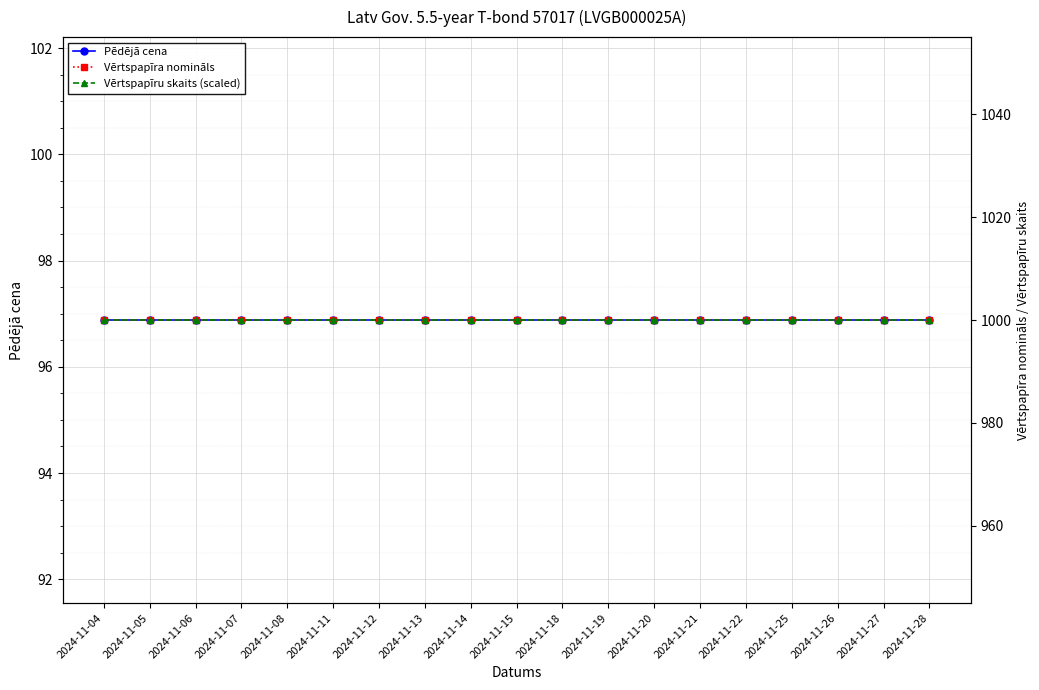

List the labels in order of Vērtspapīra nomināls value, largest first.

2024-11-04, 2024-11-05, 2024-11-06, 2024-11-07, 2024-11-08, 2024-11-11, 2024-11-12, 2024-11-13, 2024-11-14, 2024-11-15, 2024-11-18, 2024-11-19, 2024-11-20, 2024-11-21, 2024-11-22, 2024-11-25, 2024-11-26, 2024-11-27, 2024-11-28